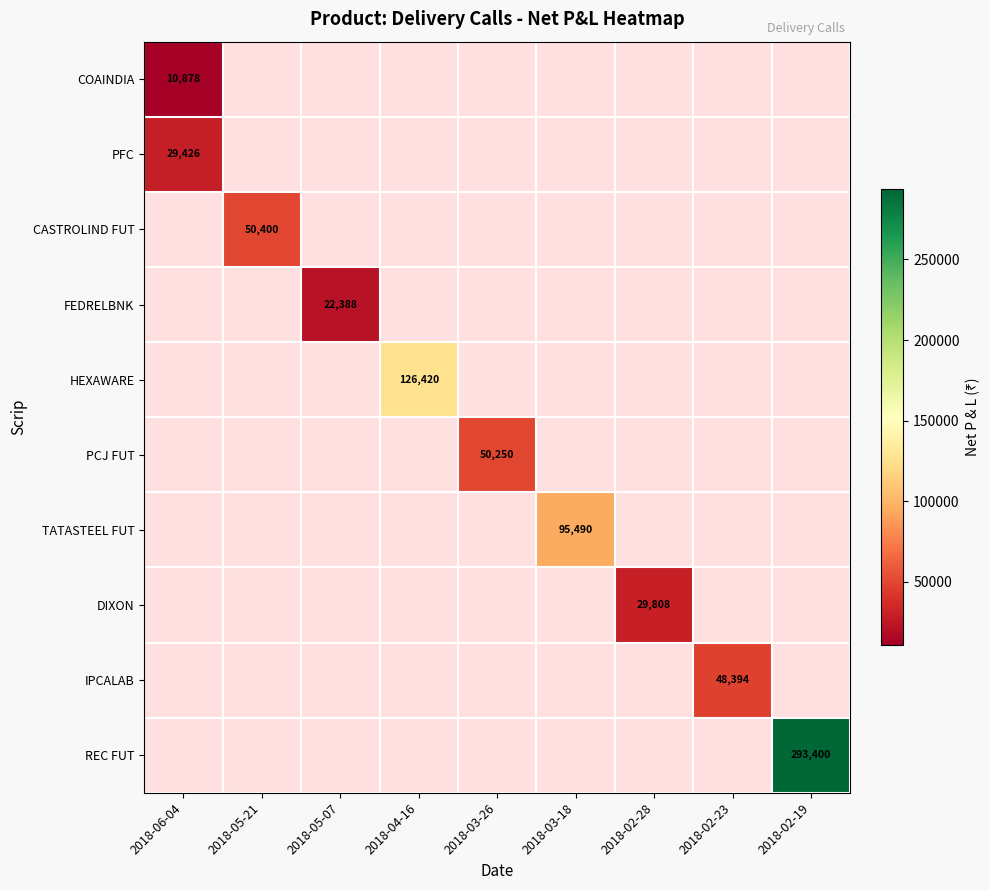

What is the greatest value displayed?

293400.0